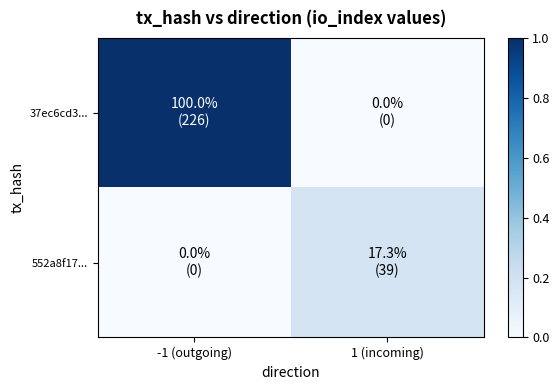

What is the sum of all 37ec6cd3... values?

1.0